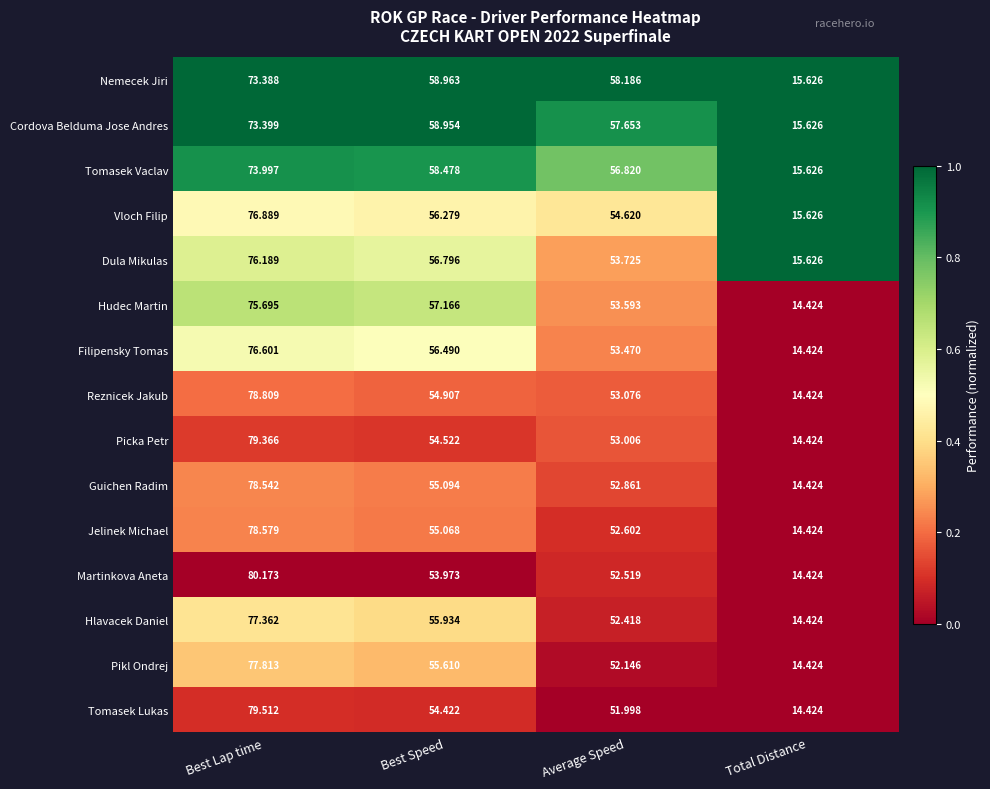

Which series has the largest total across all categories?

Nemecek Jiri